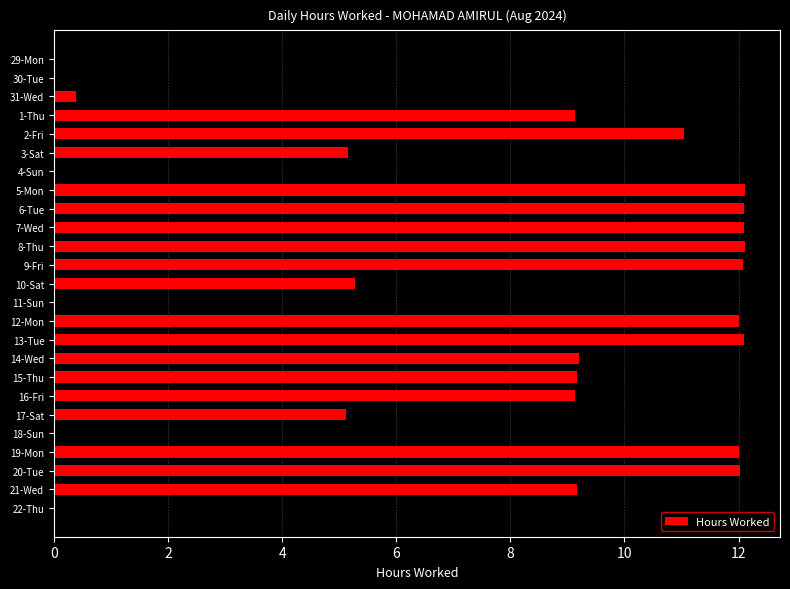

What is the change in value from 7-Wed to 22-Thu?

-12.1